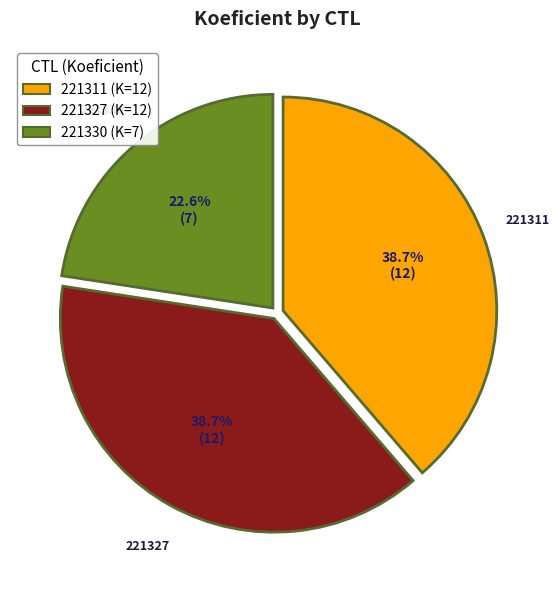

Which category has the smallest portion of the pie?

221330